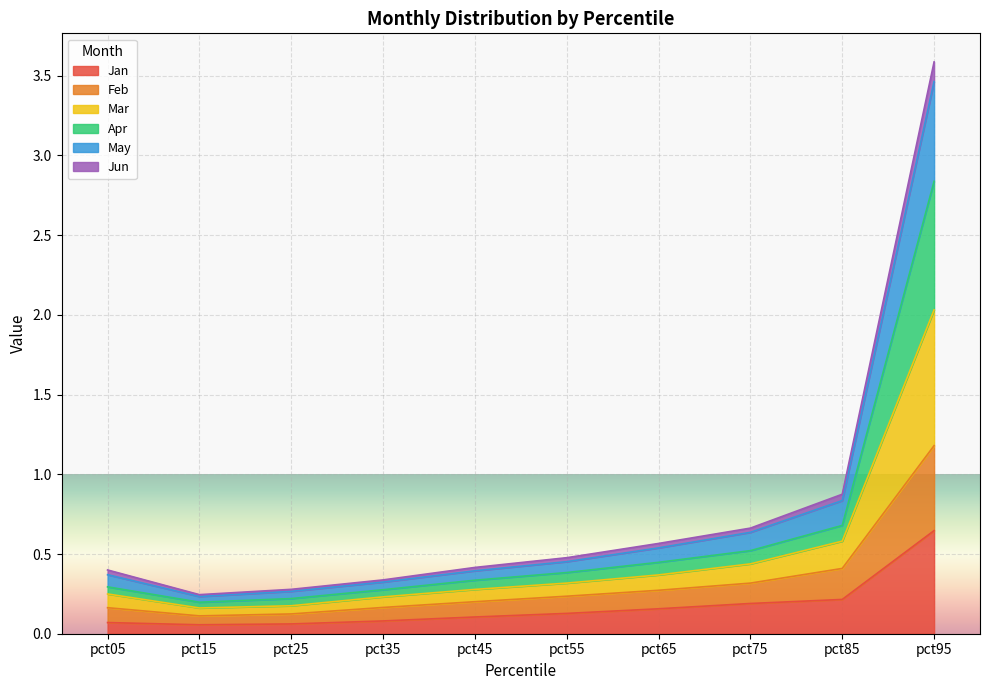

Read the Jan value at pct75.

0.2